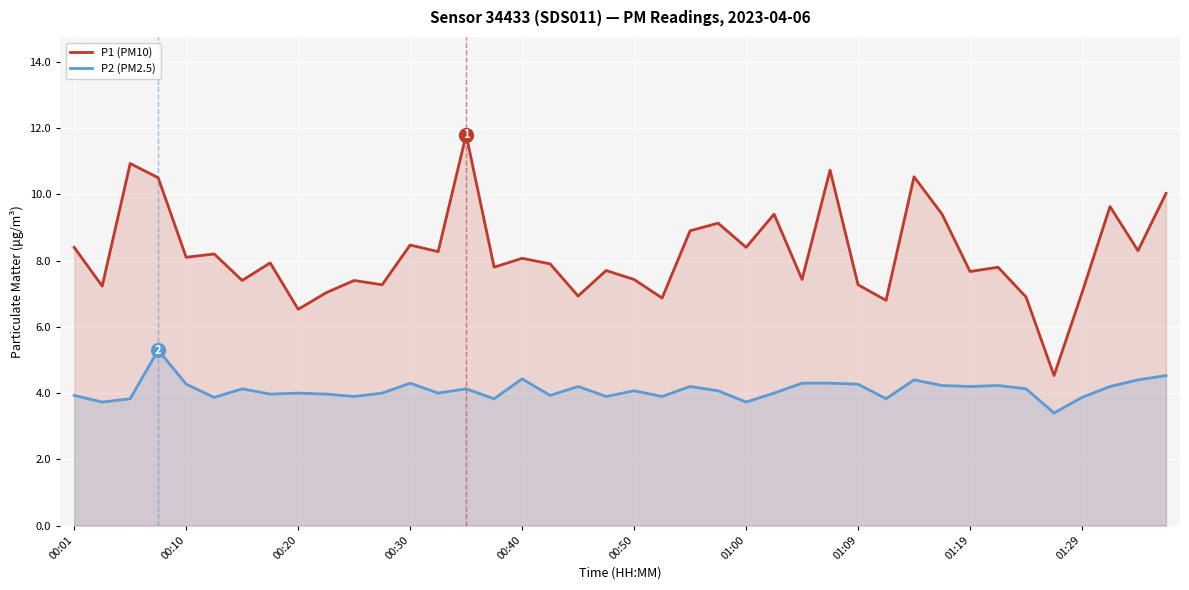

What is the value of the P1 (PM10) point at the 1st from the left?

8.4